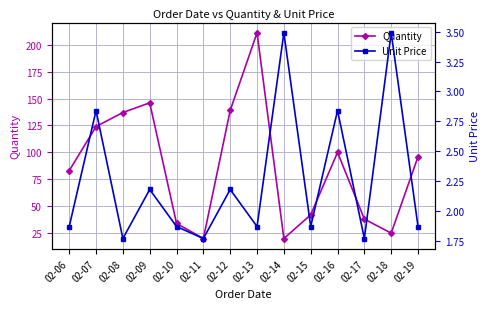

True or false: Unit Price and Quantity cross at least once.

False